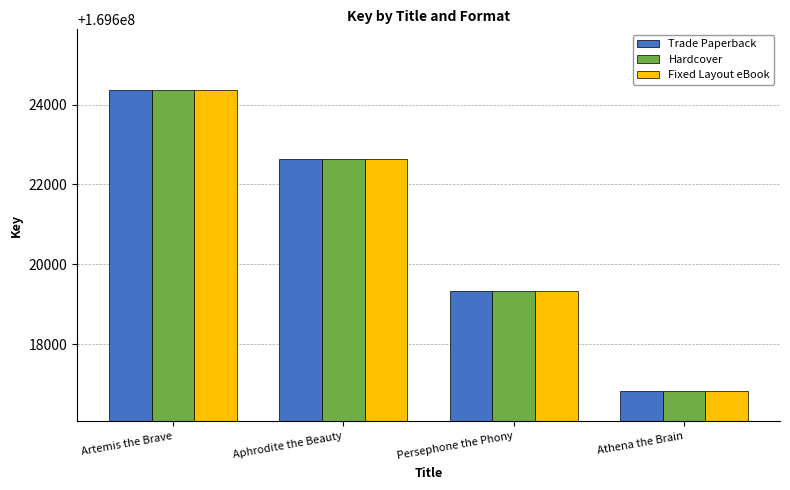

At which label does Trade Paperback reach its minimum?

Athena the Brain